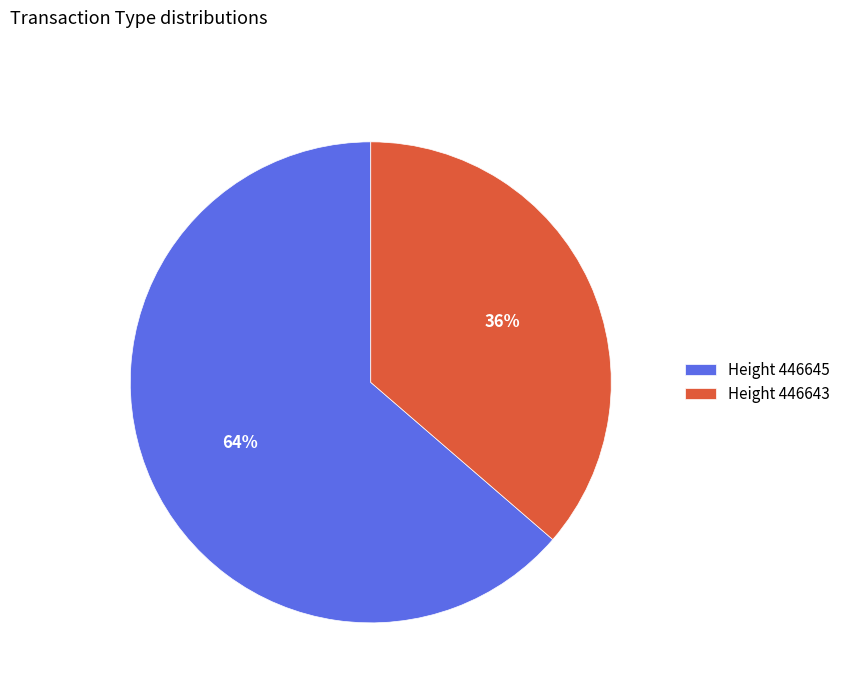

Rank the categories by value from highest to lowest.

Height 446645, Height 446643